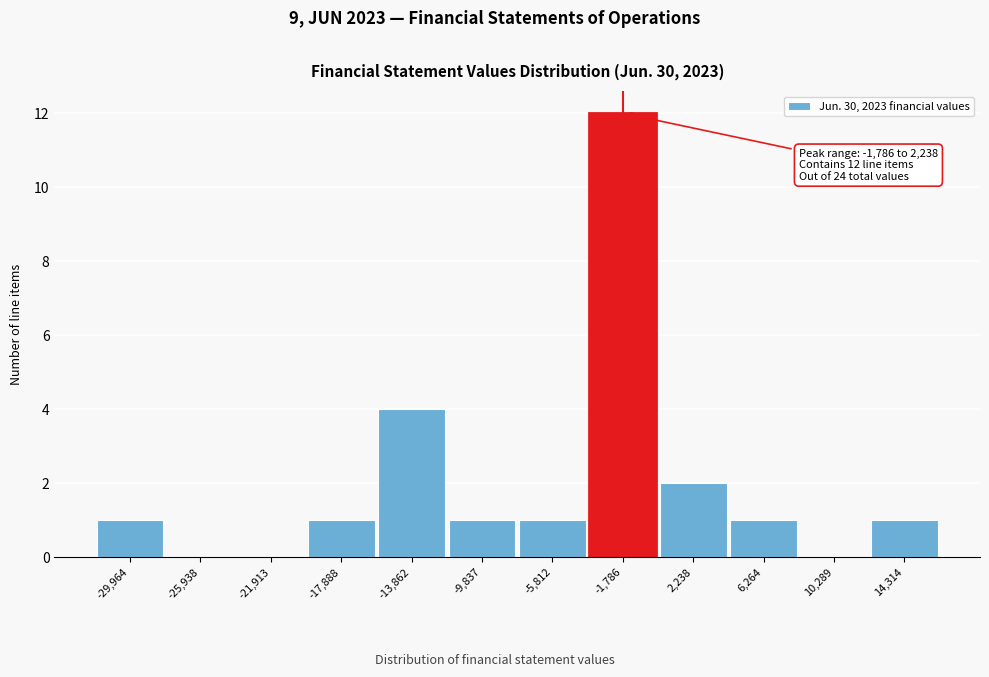

Reading right to left, transcribe all the data shown in this chart.

14,314=1	10,289=0	6,264=1	2,238=2	-1,786=12	-5,812=1	-9,837=1	-13,862=4	-17,888=1	-21,913=0	-25,938=0	-29,964=1